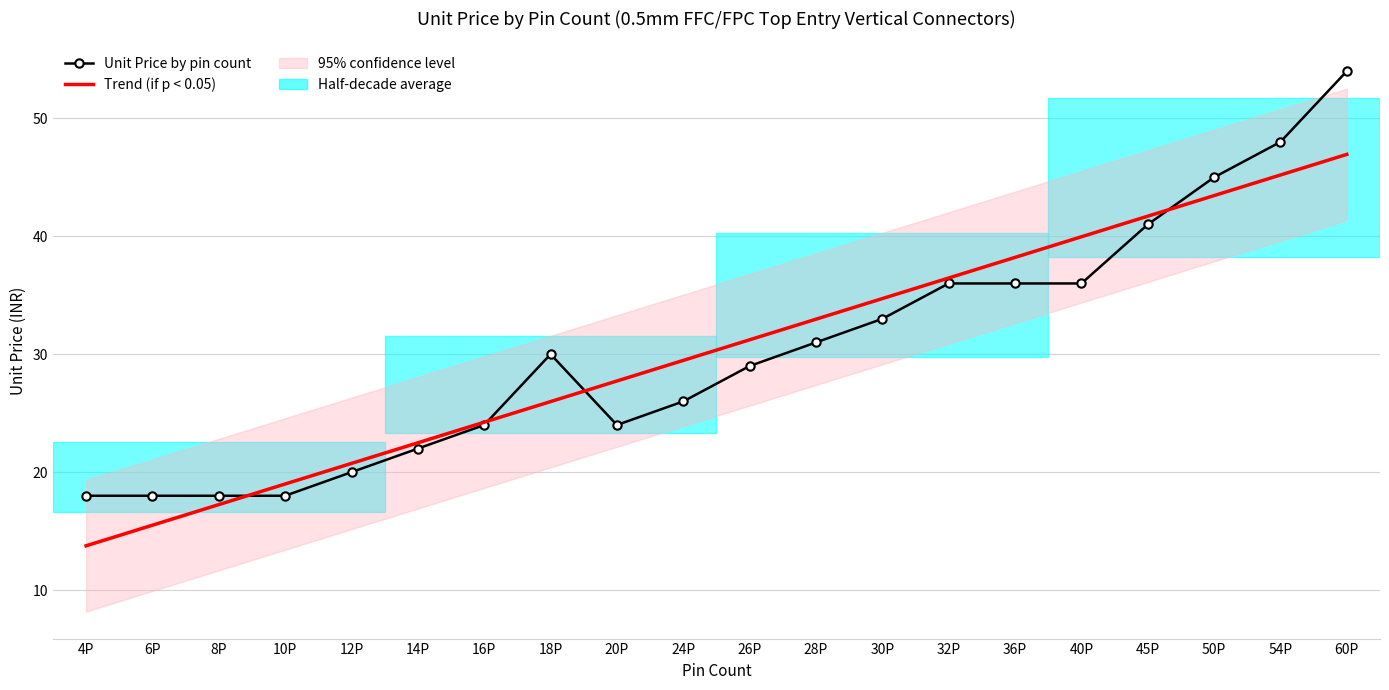

What is the lowest value of the Unit Price by pin count series?

18.0